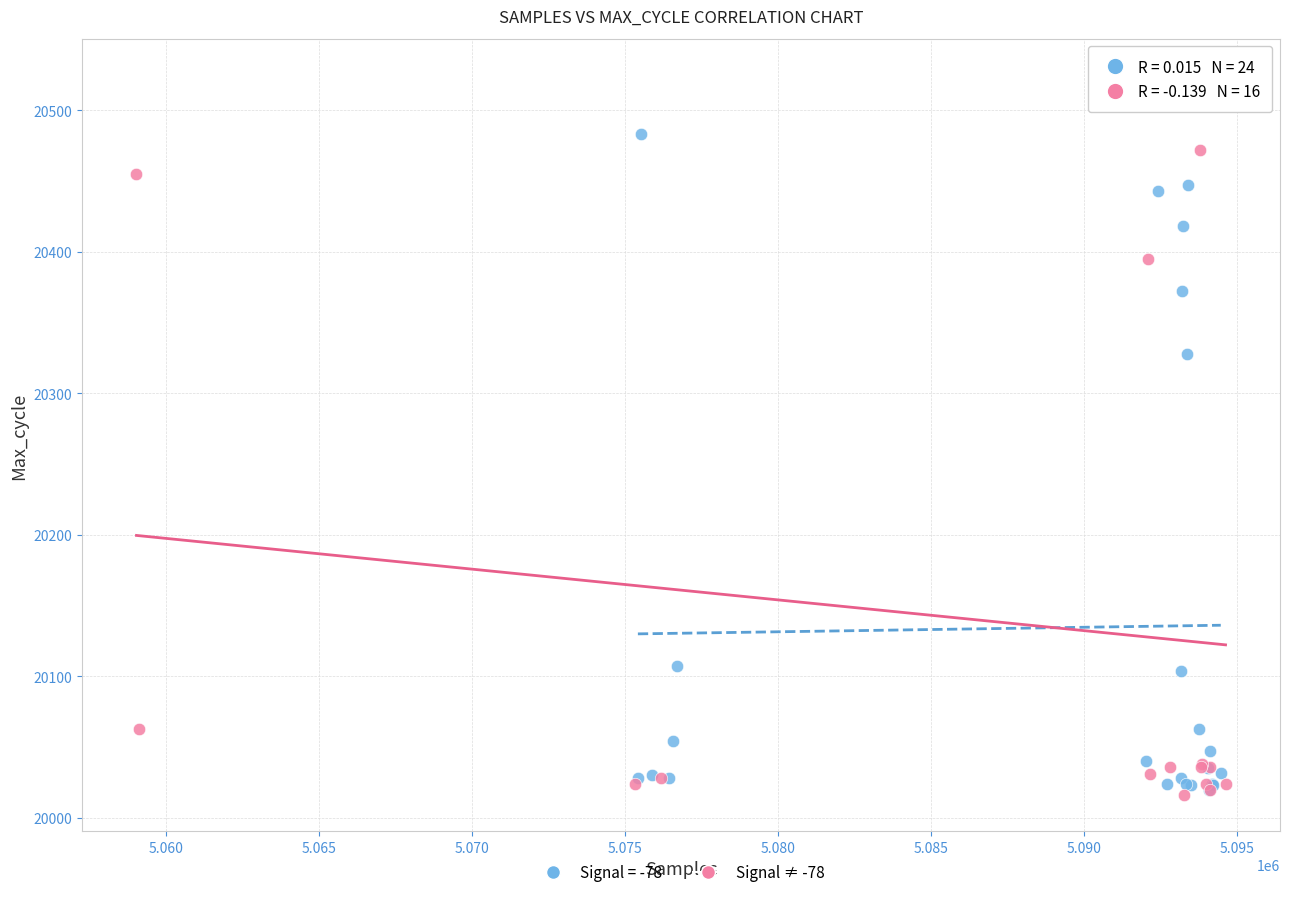

Which series contains the highest Y value?

Signal ≠ -78